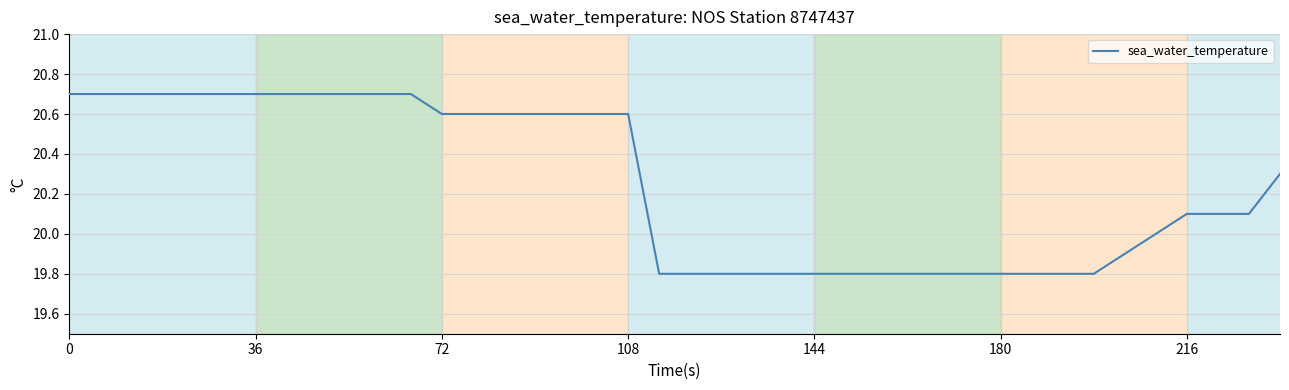

What is the sum of all values?

810.1